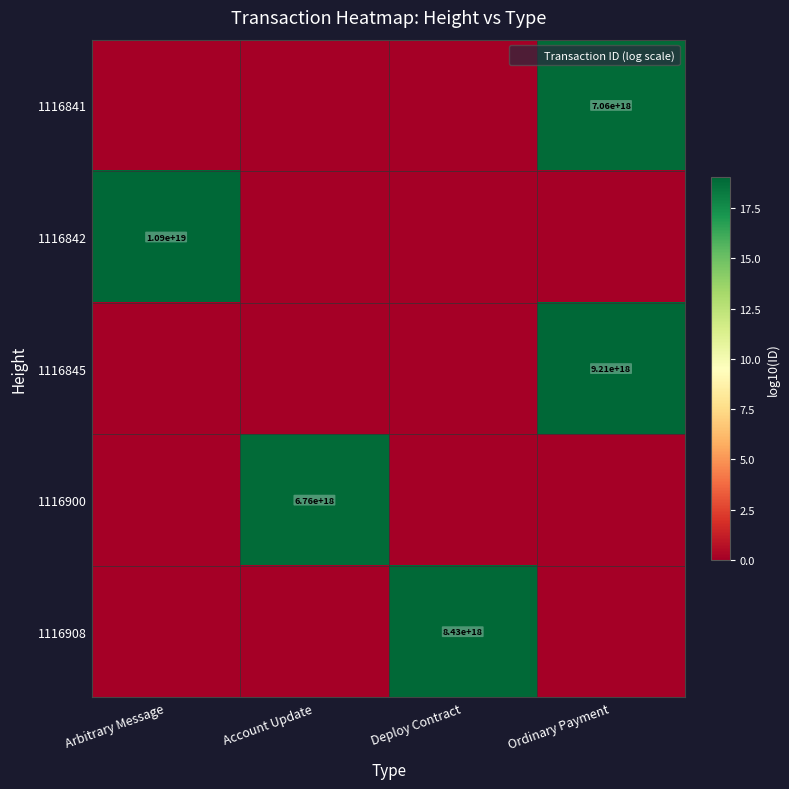

How many positive values does the 1116908 series have?

1